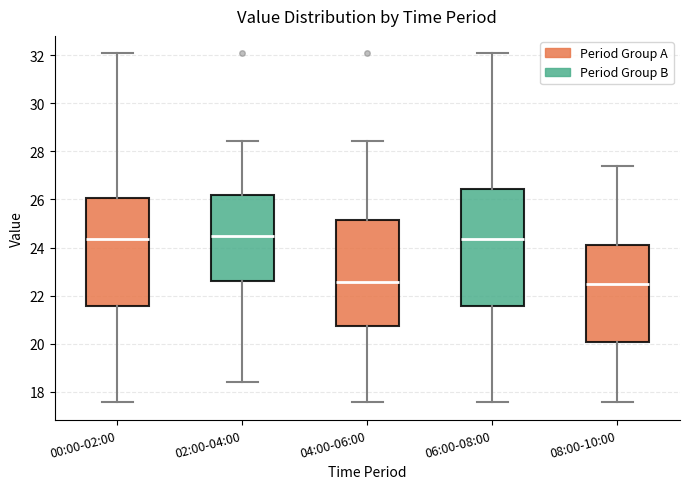

Reading left to right, read every box against the y-axis: the position of its median line, the range the box covers, and the ends of its whiskers. The values are not printed on the chart, so give them approximately, as read against the axis.

00:00-02:00: median 24.4, box 21.6 to 26.0, whiskers 17.6 to 32.0
02:00-04:00: median 24.4, box 22.6 to 26.2, whiskers 18.4 to 28.4
04:00-06:00: median 22.6, box 20.8 to 25.2, whiskers 17.6 to 28.4
06:00-08:00: median 24.4, box 21.6 to 26.4, whiskers 17.6 to 32.0
08:00-10:00: median 22.4, box 20.0 to 24.2, whiskers 17.6 to 27.4